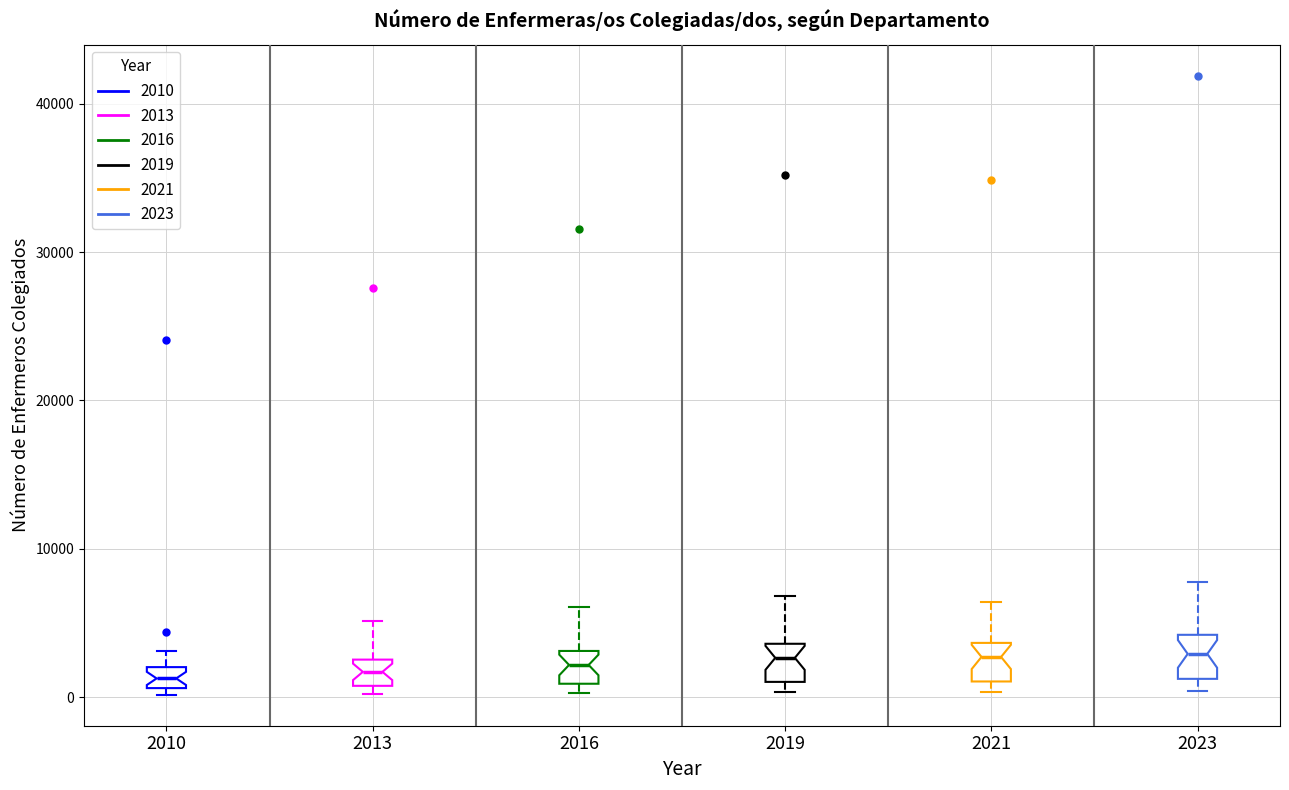

Where is the upper edge of the box at x = 2021 on the y-axis? The values are not printed on the chart, so give them approximately, as read against the axis.

4000